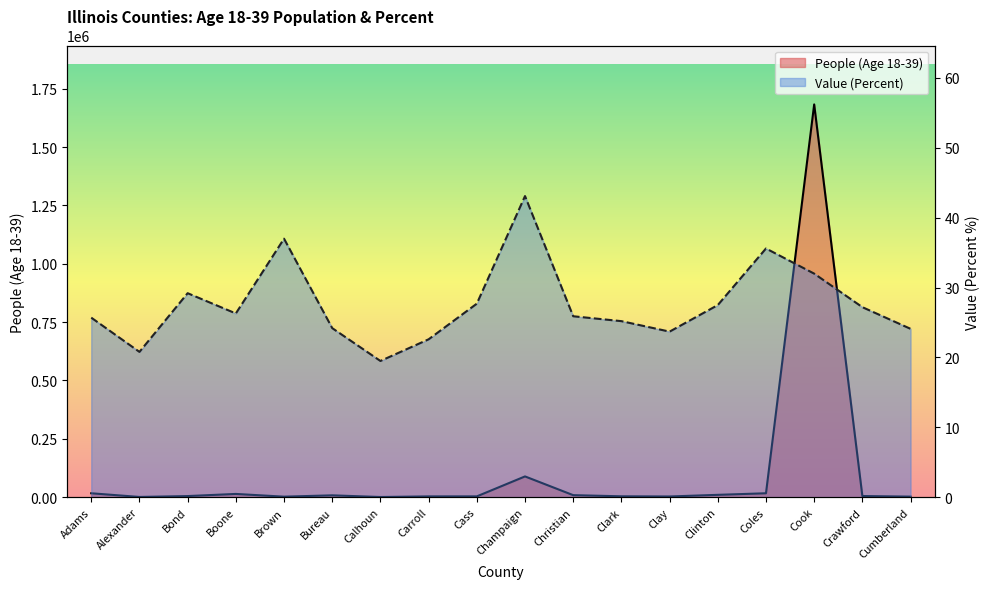

Which series has the largest range (max minus min)?

People (Age 18-39)